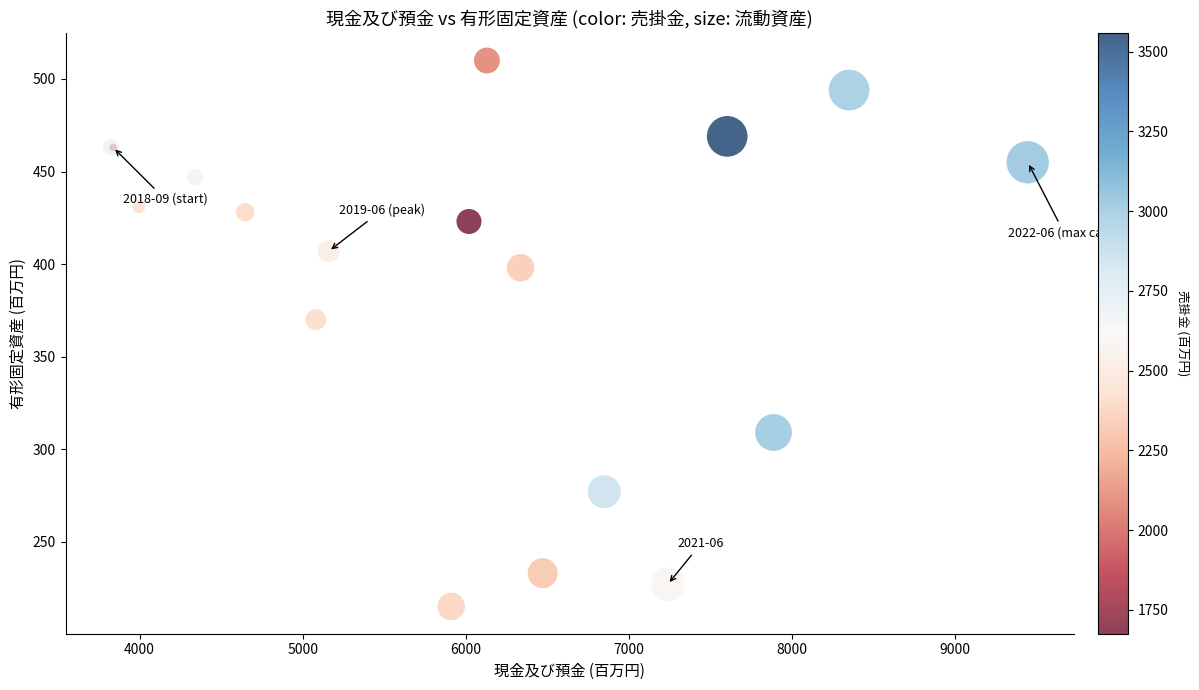

What Y value in the scatter plot is closest to 362?

370